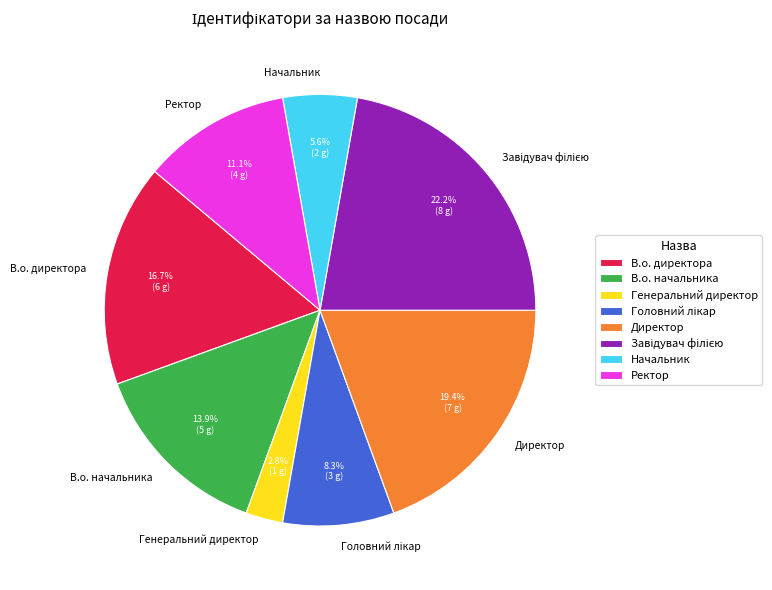

What percentage is NOT represented by Генеральний директор?

97.2%